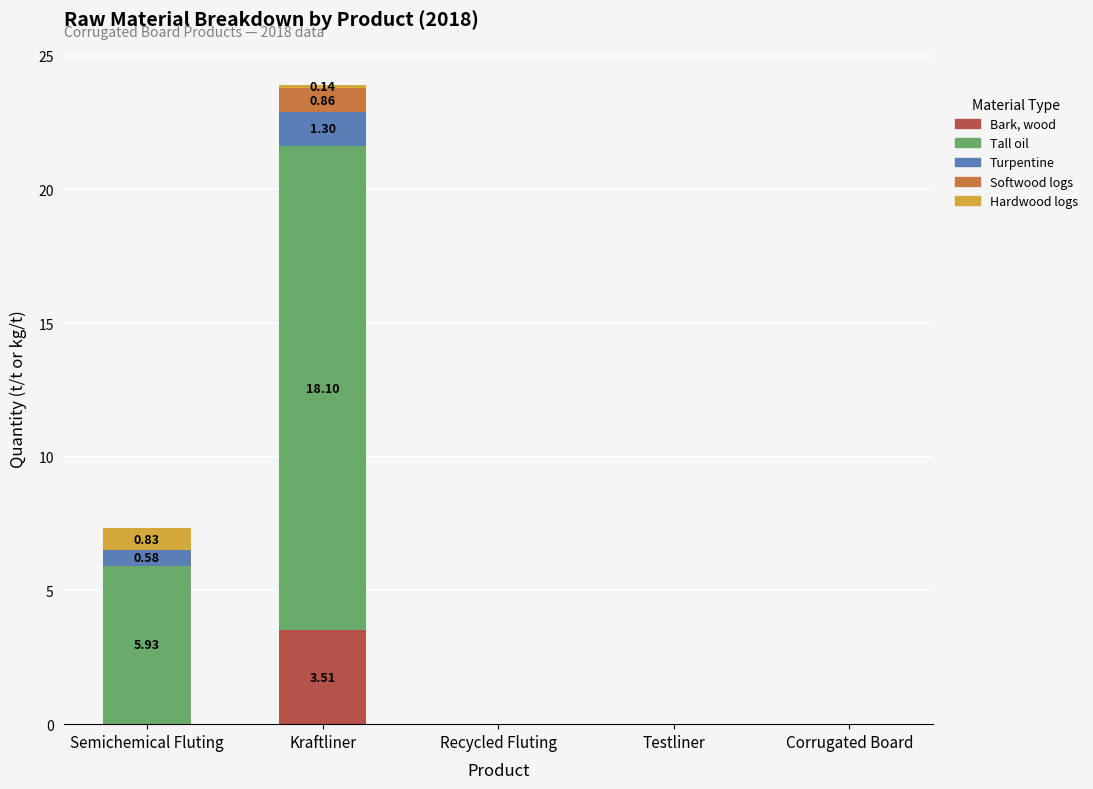

At which category is the sum across all series the highest?

Kraftliner